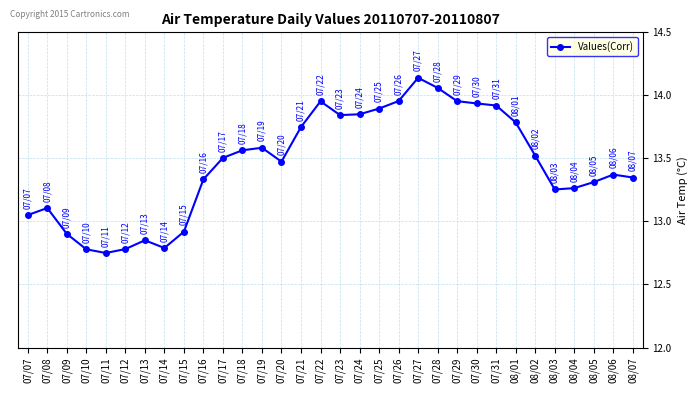

Which category has the lowest value across all series?

07/11